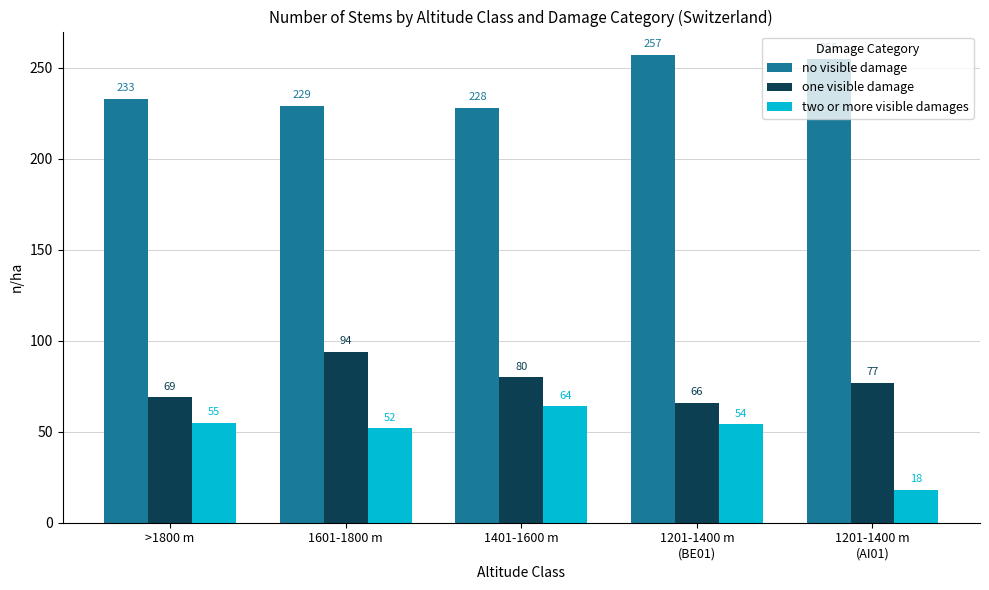

What is the label of the 5th bar from the left?

1201-1400 m
(AI01)